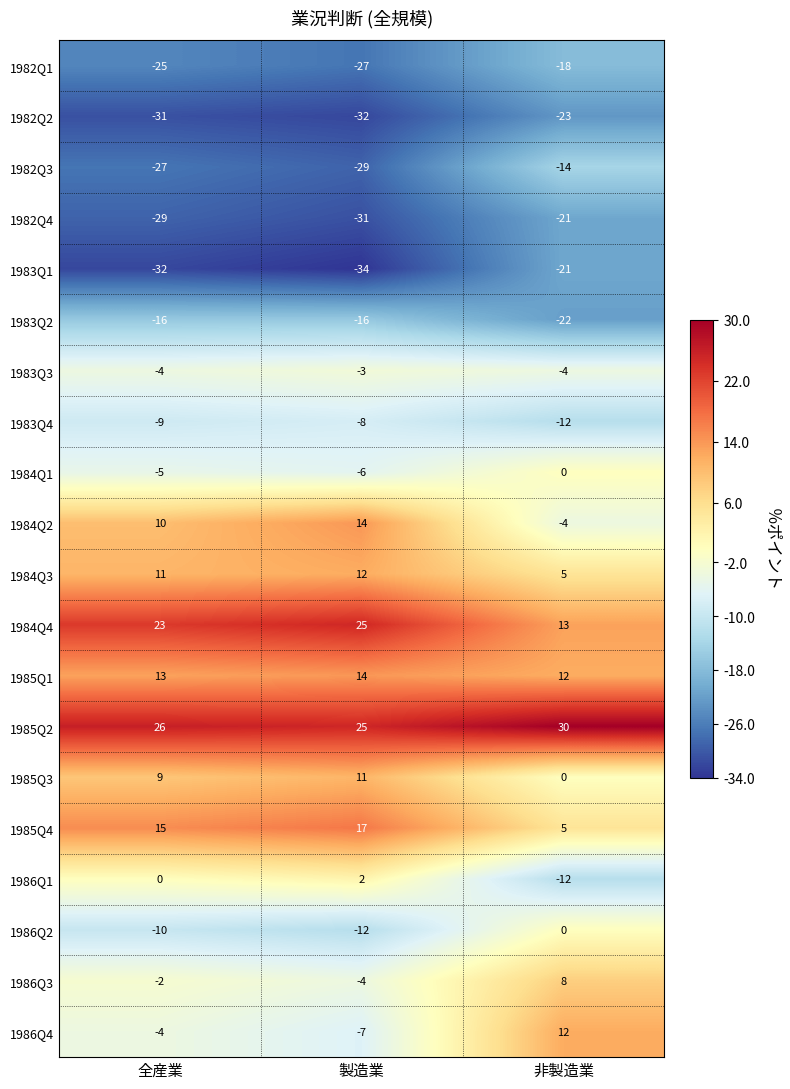

At which category is the sum across all series the highest?

非製造業